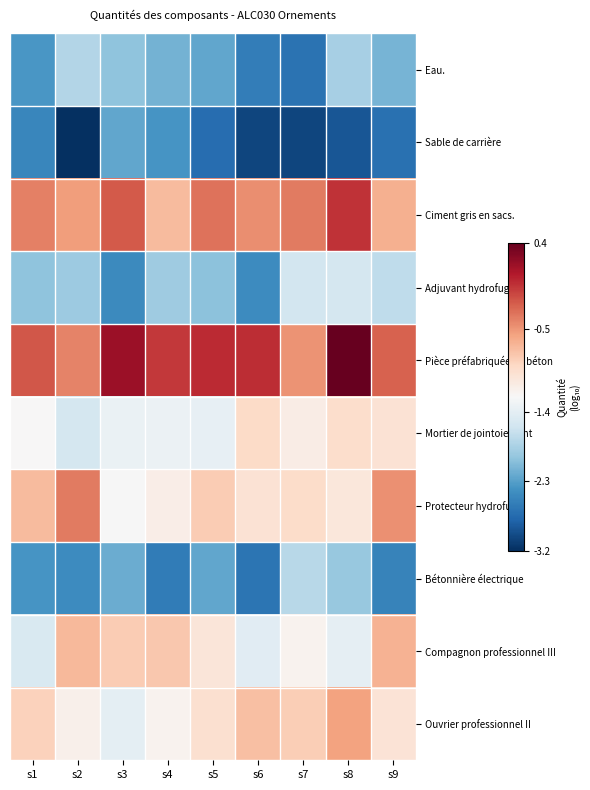

Which label corresponds to the smallest value in the chart?

s2